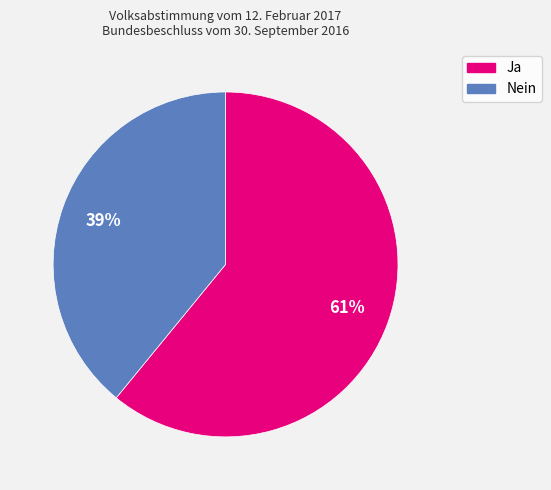

What percentage is the Ja slice, to the nearest percent?

61%